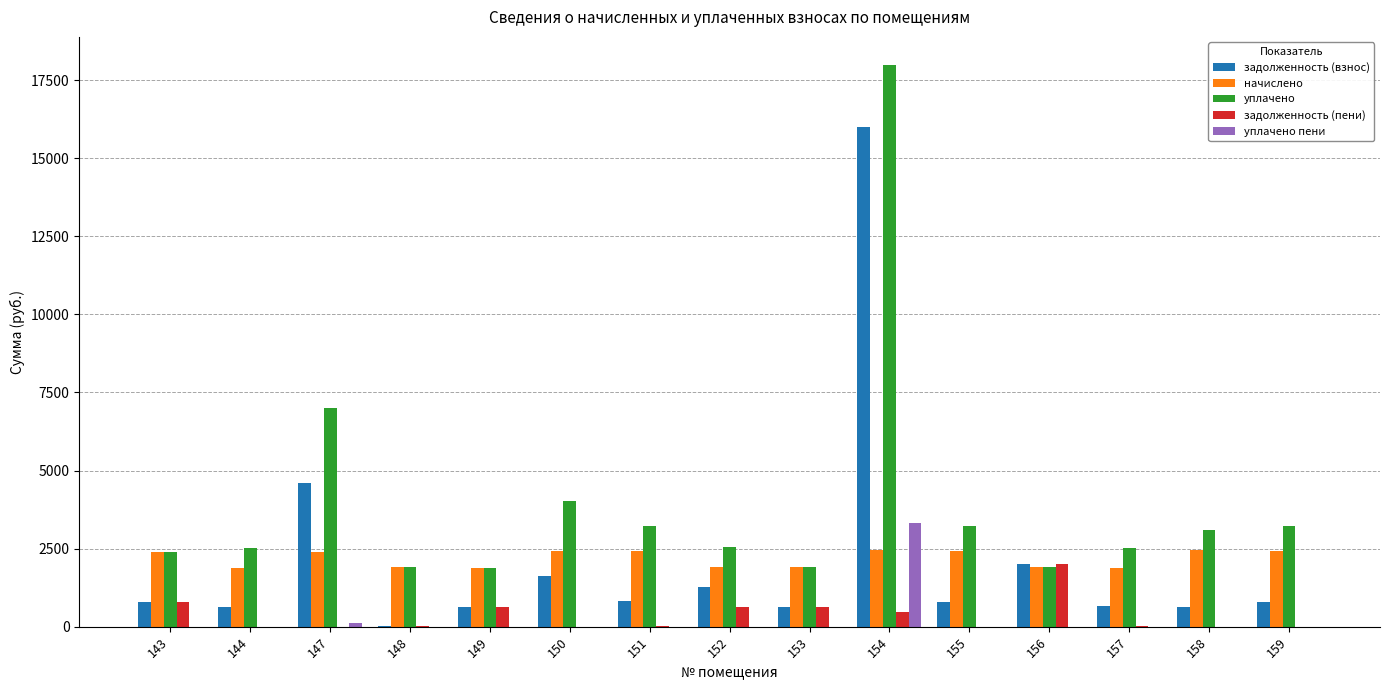

At which category is the sum across all series the highest?

154